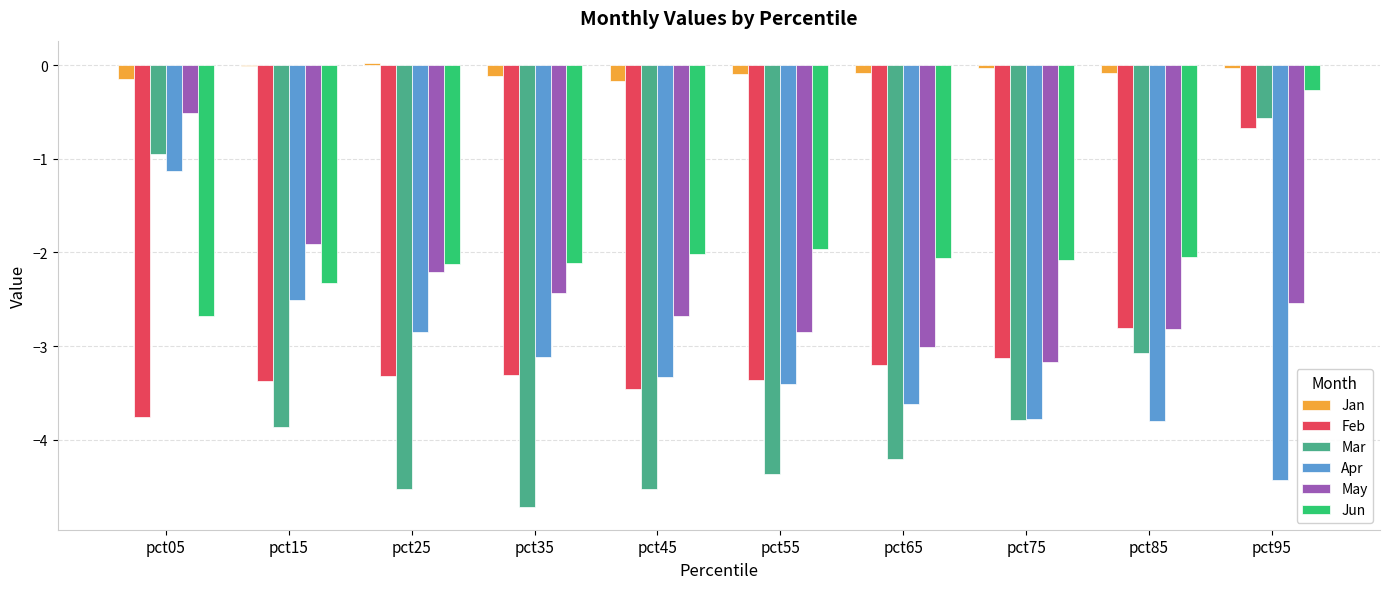

Which series has the widest spread of values?

Mar